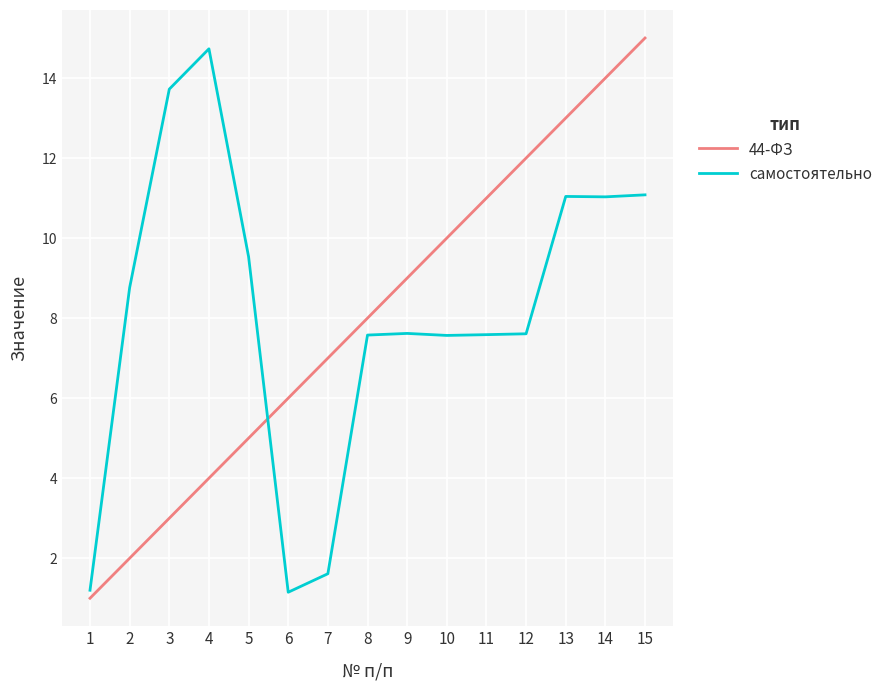

List the labels in order of 44-ФЗ value, smallest first.

1, 2, 3, 4, 5, 6, 7, 8, 9, 10, 11, 12, 13, 14, 15